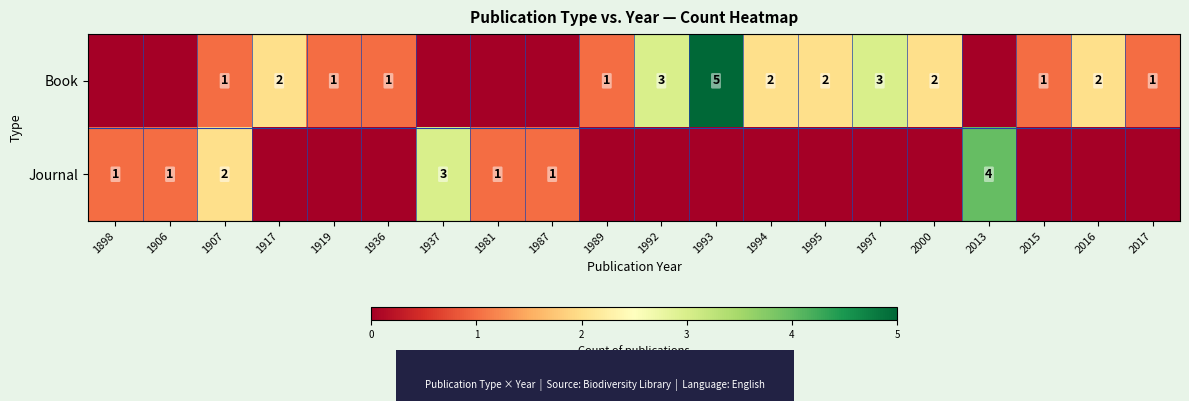

How many series are shown in this chart?

2